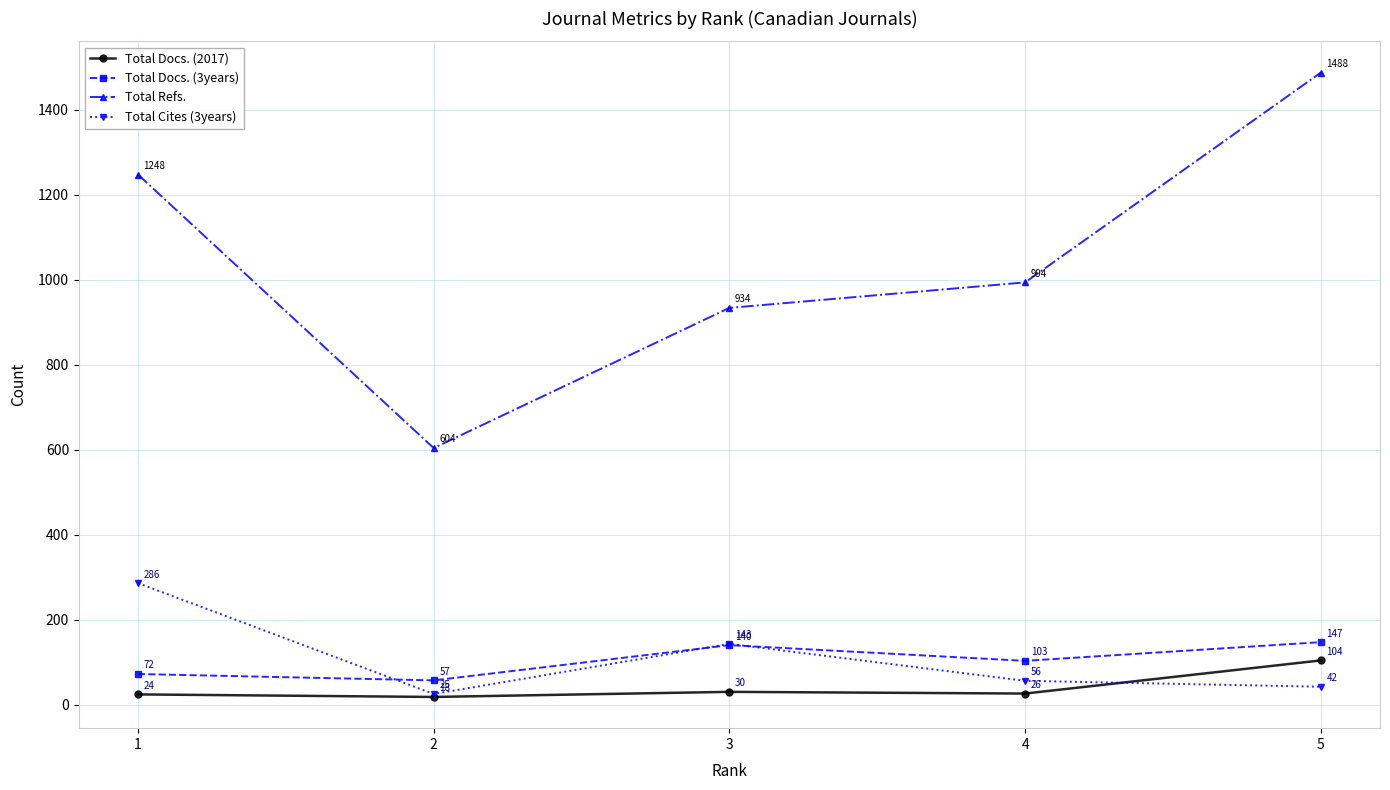

Where is the first local maximum for Total Docs. (3years)?

3